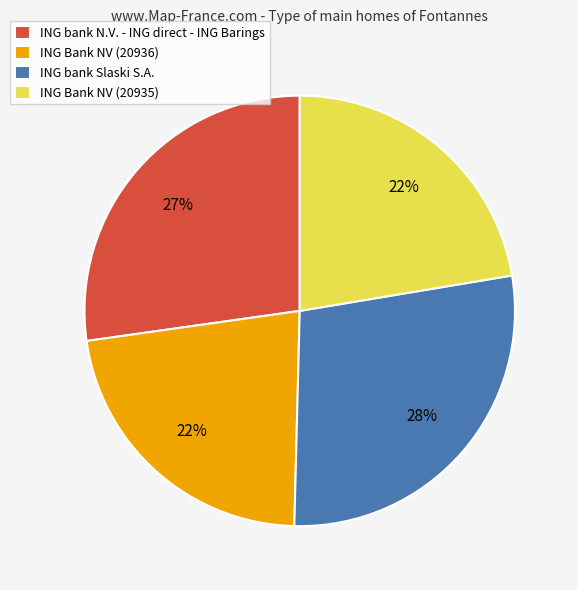

What percentage is the ING Bank NV (20935) slice, to the nearest percent?

22%